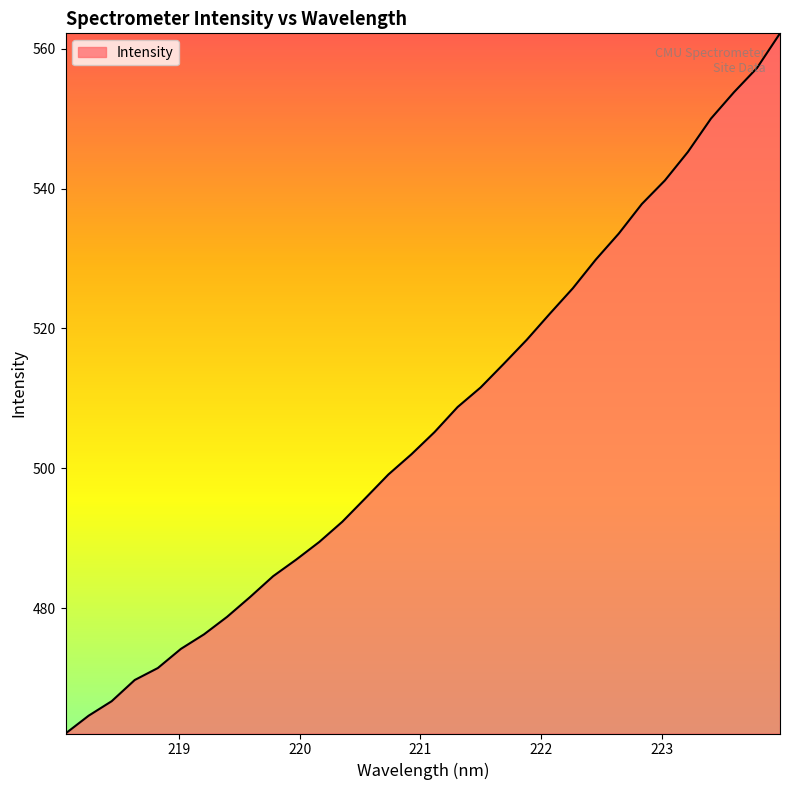

What is the maximum value shown in the chart?

562.2